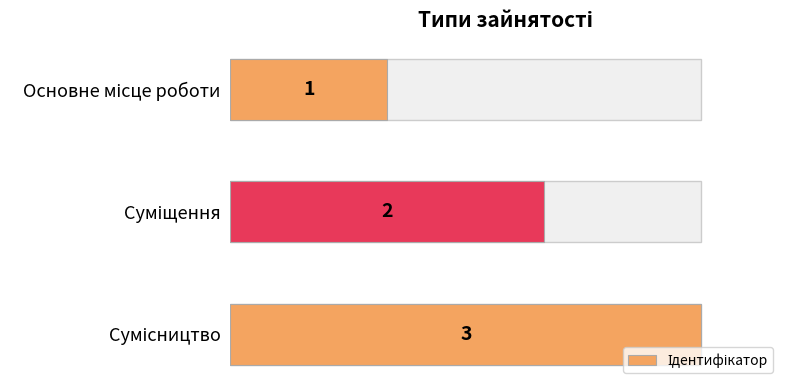

How many data points are above 2?

1